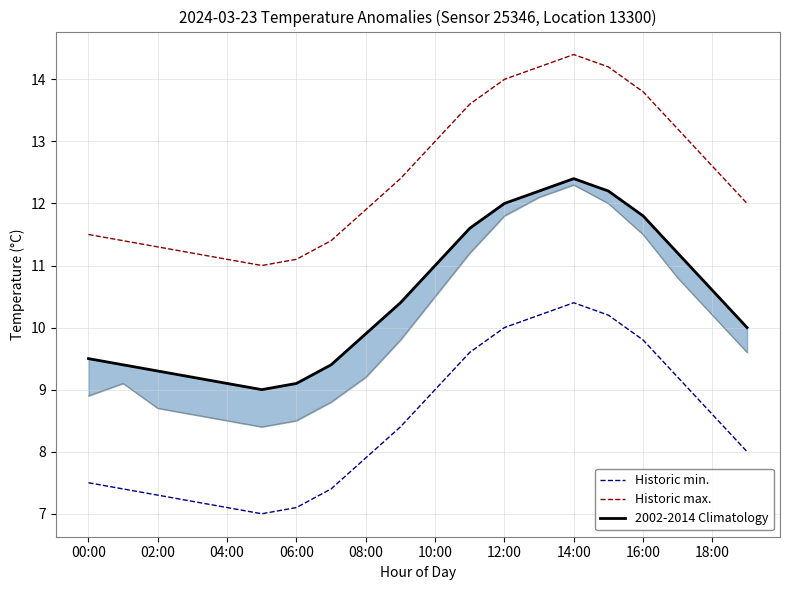

What are all the series names shown in the legend?

Historic min., Historic max., 2002-2014 Climatology